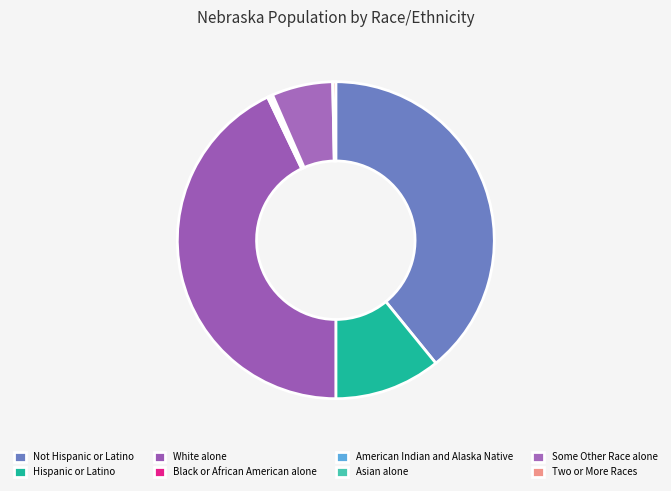

How many slices are in this pie chart?

8